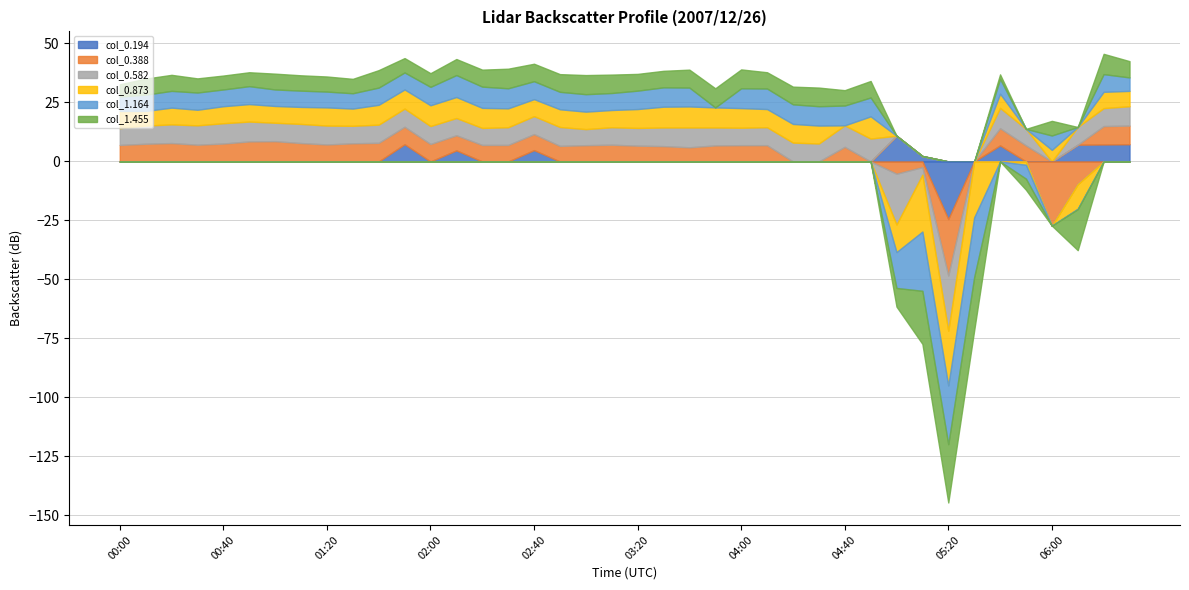

Reading left to right, list all the values displayed in this chart.

col_0.194: 999.0	999.0	999.0	999.0	999.0	999.0	999.0	999.0	999.0	999.0	999.0	7.3	999.0	4.7	999.0	999.0	4.8	999.0	999.0	999.0	999.0	999.0	999.0	999.0	999.0	999.0	999.0	999.0	999.0	999.0	10.9	2.3	-24.4	999.0	6.8	999.0	999.0	7.1	7.2	7.3
col_0.388: 7.0	7.5	7.8	7.1	7.6	8.5	8.6	7.8	7.2	7.7	7.9	7.4	7.4	6.4	7.0	7.0	6.8	6.6	6.9	7.1	6.7	6.5	6.0	6.8	6.9	6.9	999.0	999.0	6.2	999.0	-5.2	-2.4	-23.9	999.0	7.3	6.8	-27.2	-9.6	7.8	7.9
col_0.582: 7.1	7.7	7.9	8.2	8.6	8.4	7.8	8.1	8.0	7.4	7.7	7.7	7.6	7.3	7.2	7.5	7.6	8.0	6.8	7.4	7.5	7.9	8.4	7.6	7.4	7.6	8.0	7.6	9.1	9.7	-21.5	-3.2	-23.4	999.0	8.6	7.0	999.0	7.5	7.6	8.2
col_0.873: 7.3	6.2	7.1	6.6	7.2	7.4	7.1	7.2	7.7	7.3	8.4	8.1	8.8	8.9	8.5	8.0	7.2	7.5	7.4	7.3	8.0	8.8	8.9	8.5	8.3	7.7	7.9	7.6	999.0	9.4	-11.7	-24.1	-23.2	-23.7	6.0	-1.4	4.9	-10.4	6.9	6.5
col_1.164: 6.1	6.9	7.1	7.3	7.1	7.6	7.0	6.9	6.7	6.5	7.3	7.2	7.8	9.3	9.0	8.5	7.6	7.4	7.4	7.2	7.8	8.2	8.0	999.0	8.4	8.7	8.3	8.2	8.4	8.0	-15.2	-25.1	-24.9	-25.3	6.3	-5.9	6.1	-0.2	7.5	5.7
col_1.455: 5.2	6.8	6.8	6.0	5.9	5.9	6.7	6.5	6.4	6.1	7.4	6.1	5.8	6.8	7.2	8.3	7.4	7.5	8.1	7.8	7.1	7.0	7.6	8.1	8.0	6.9	7.5	7.9	6.5	7.0	-7.9	-22.5	-24.7	-22.6	1.9	-4.7	6.2	-17.4	8.6	6.9